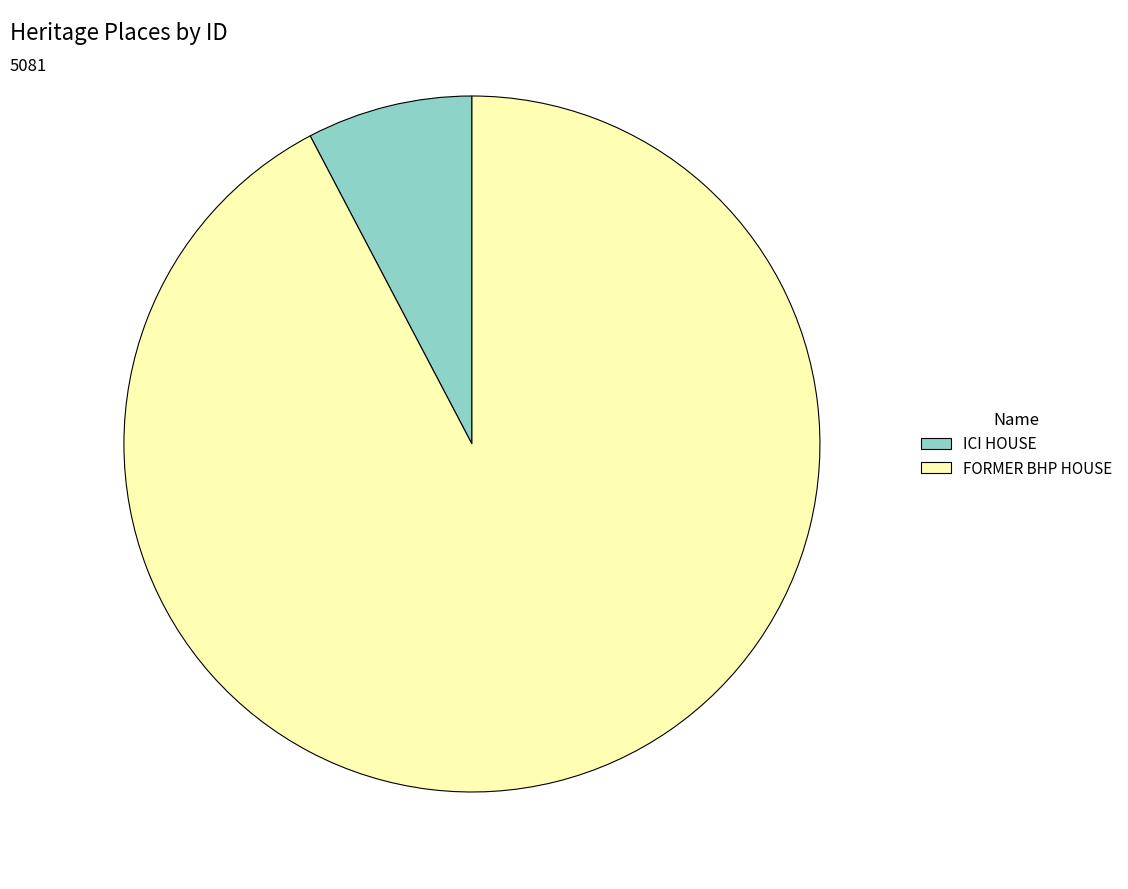

Which category has the biggest portion of the pie?

FORMER BHP HOUSE